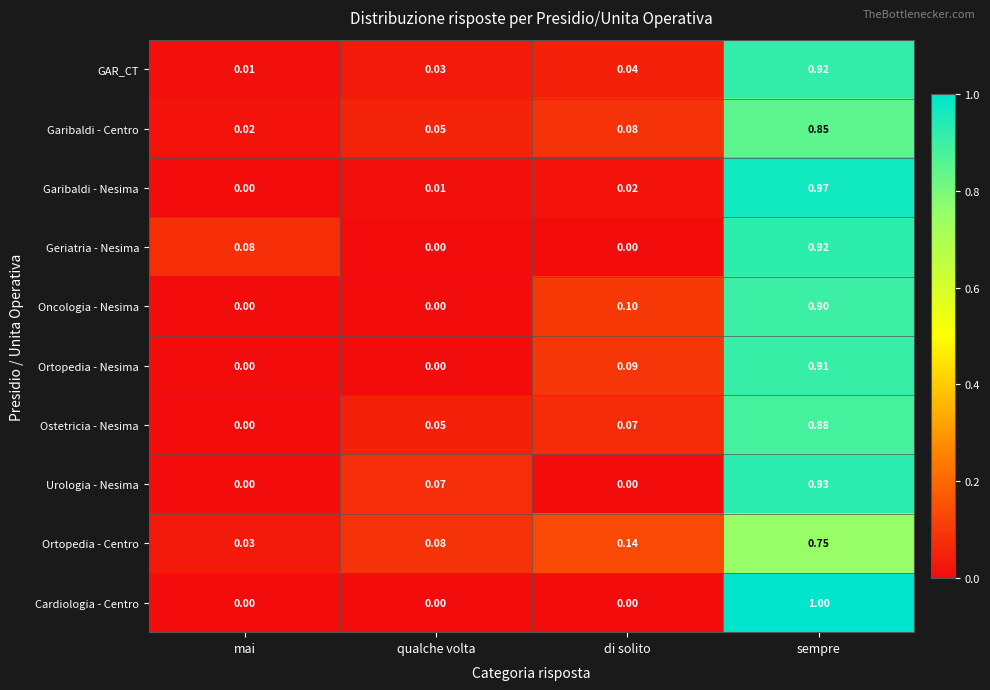

At which category is the sum across all series the highest?

sempre